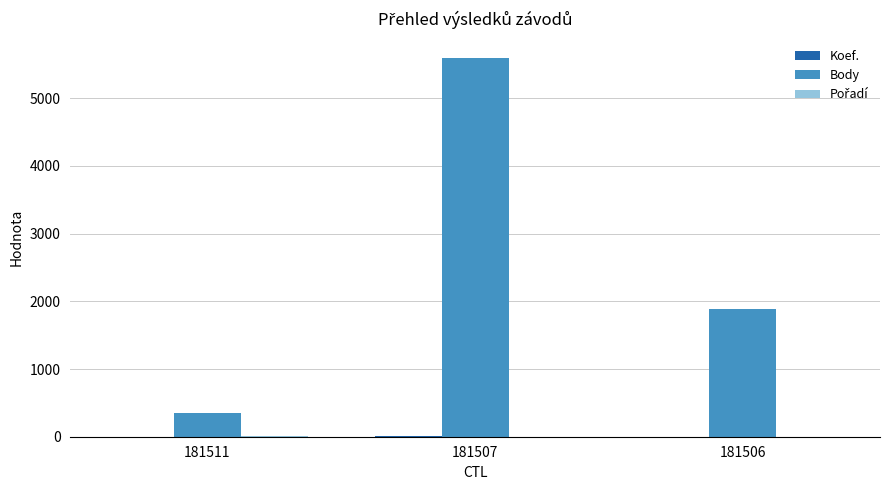

The Body series shows 1244 at 181506. True or false?

False